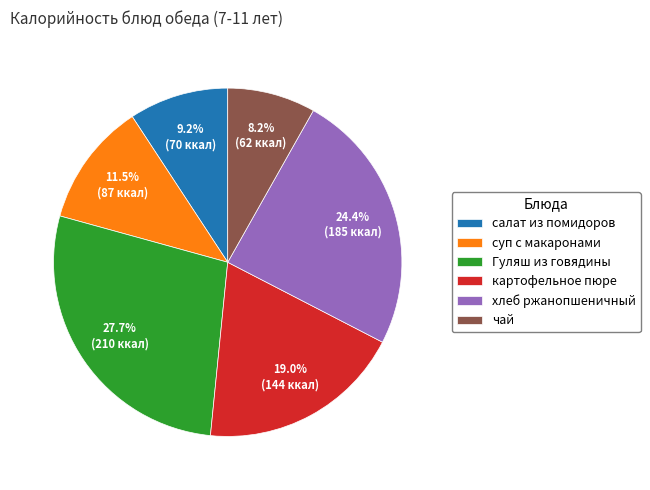

To the nearest percent, what is the difference between the largest and smallest slice percentages?

20%